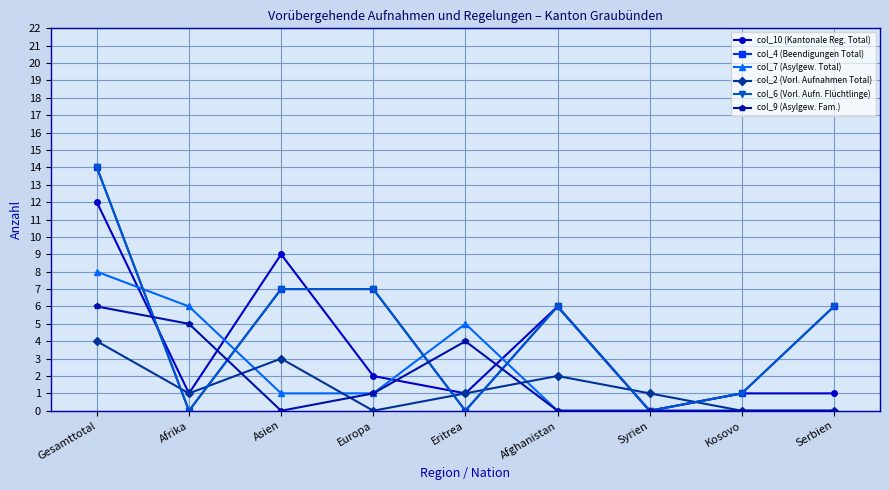

What is the difference between the col_7 (Asylgew. Total) values at Afrika and Eritrea?

1